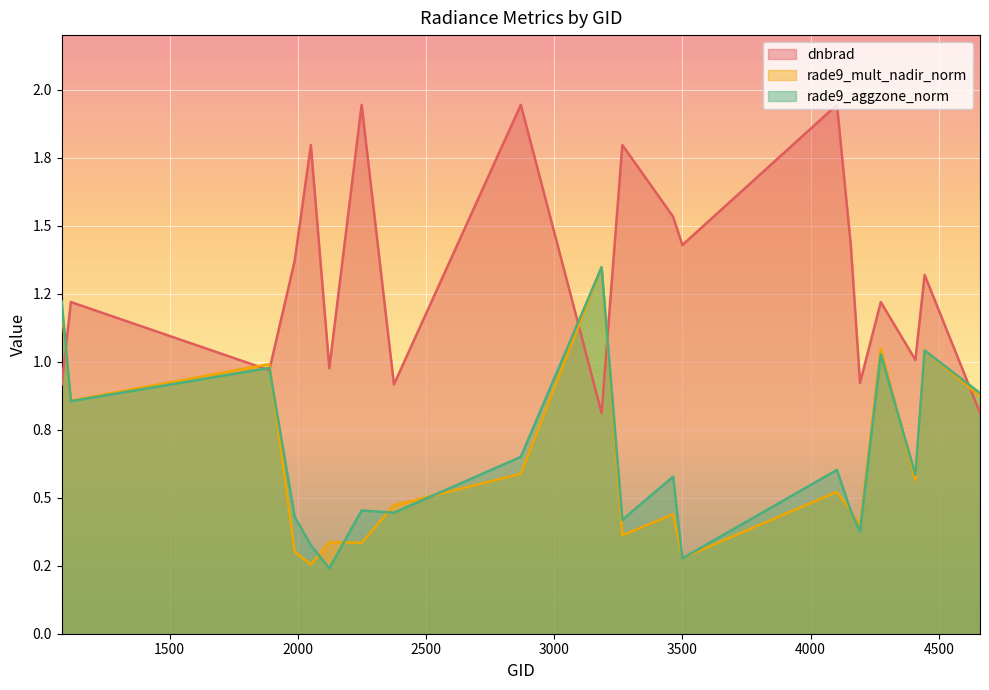

What is the value of the rade9_aggzone_norm point at the 4th from the left?

0.4